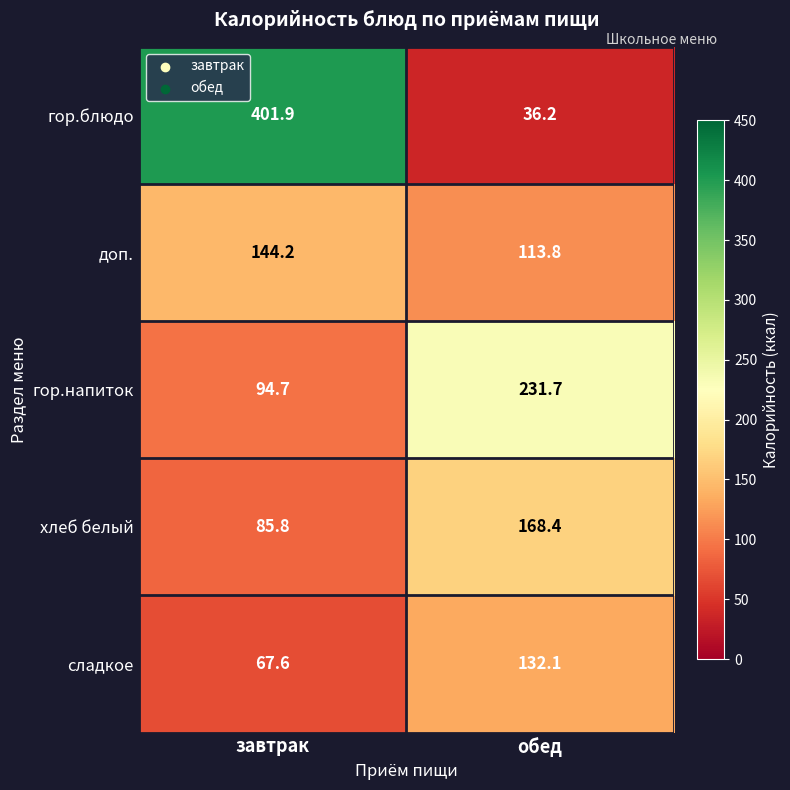

Which label corresponds to the smallest value in the chart?

обед